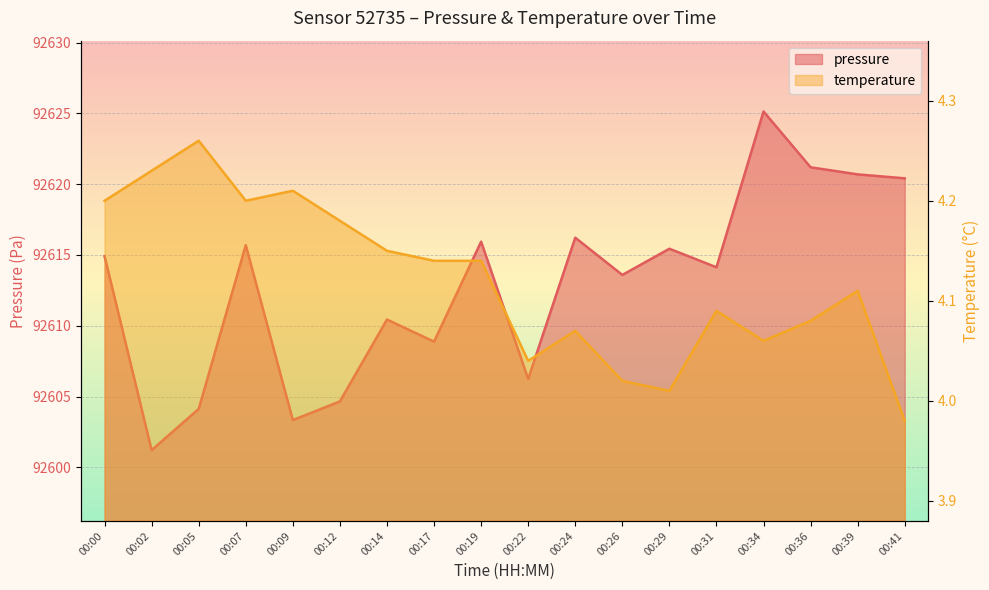

What is the value of the pressure point at the 7th from the left?

92610.4